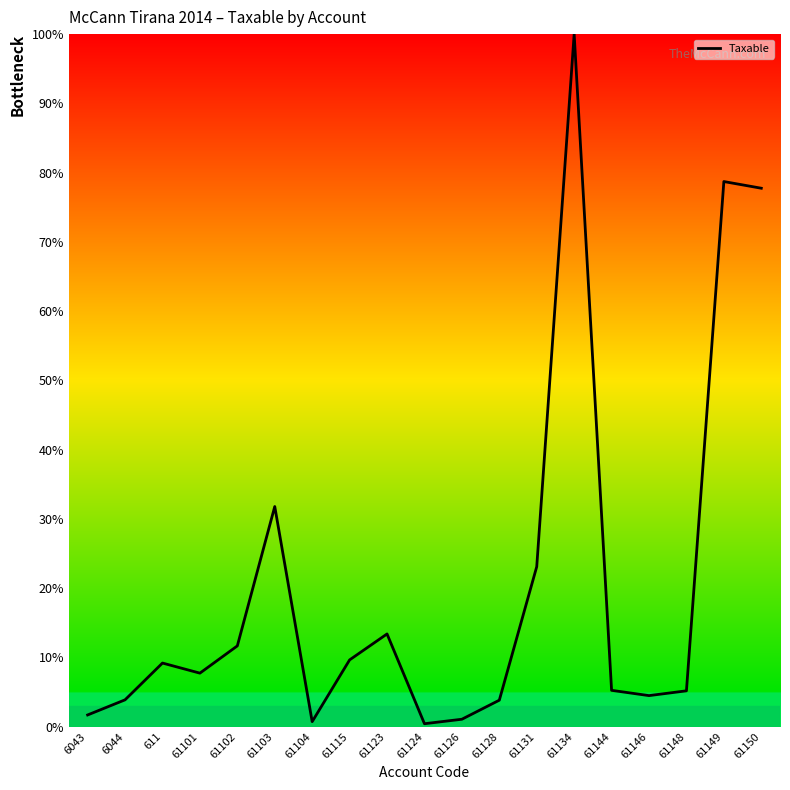

What is the difference between the values at 61149 and 6044?

74.8